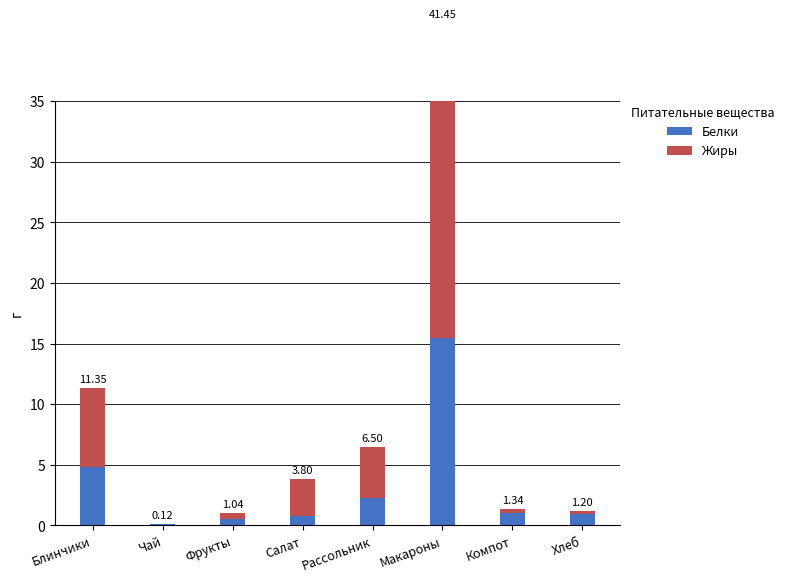

What is the minimum value for Белки?

0.1